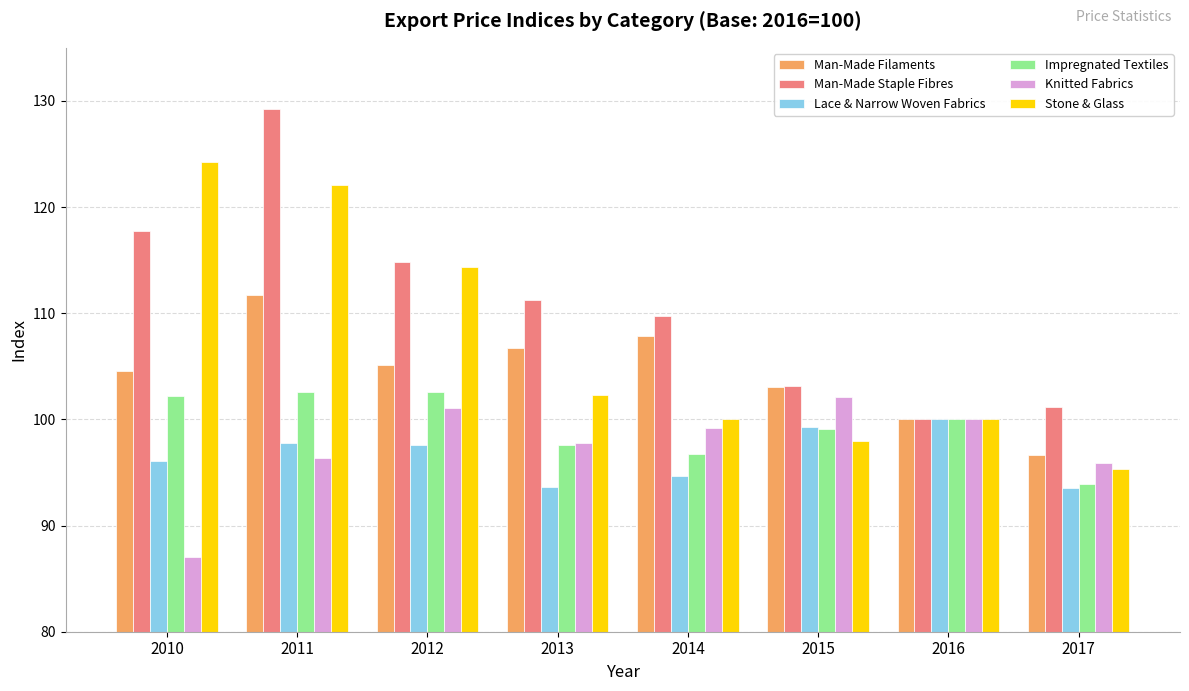

Rank the categories by Man-Made Staple Fibres value from highest to lowest.

2011, 2010, 2012, 2013, 2014, 2015, 2017, 2016